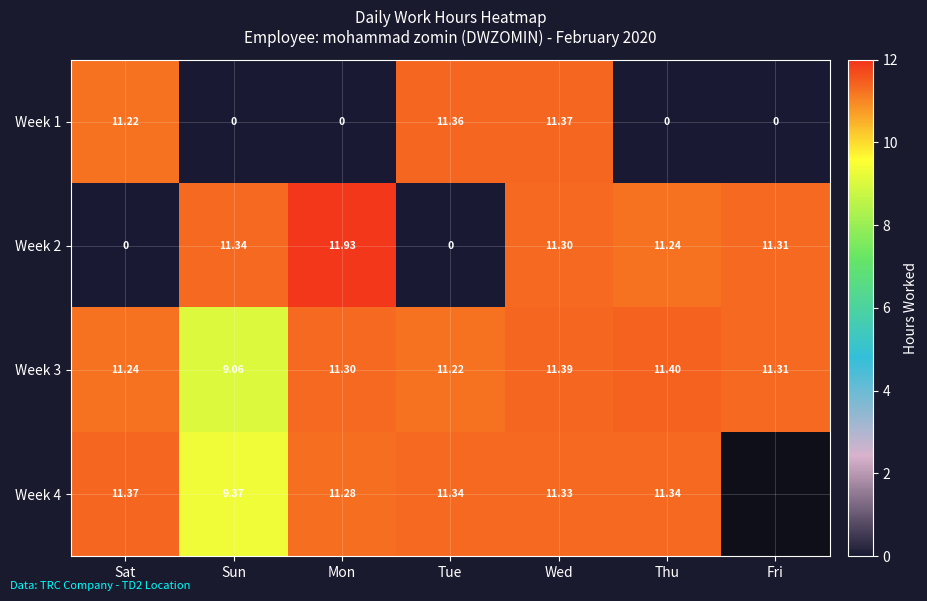

Which has a higher value, Wed or Sun?

Wed